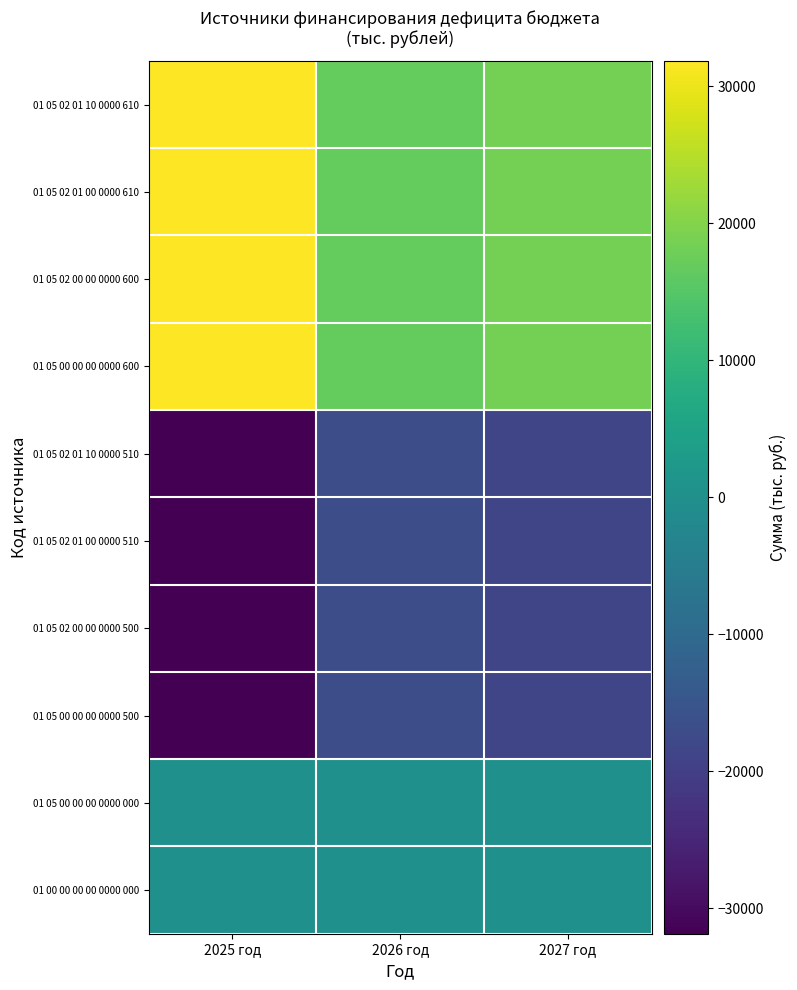

Between 2026 год and 2027 год, which is larger?

2027 год